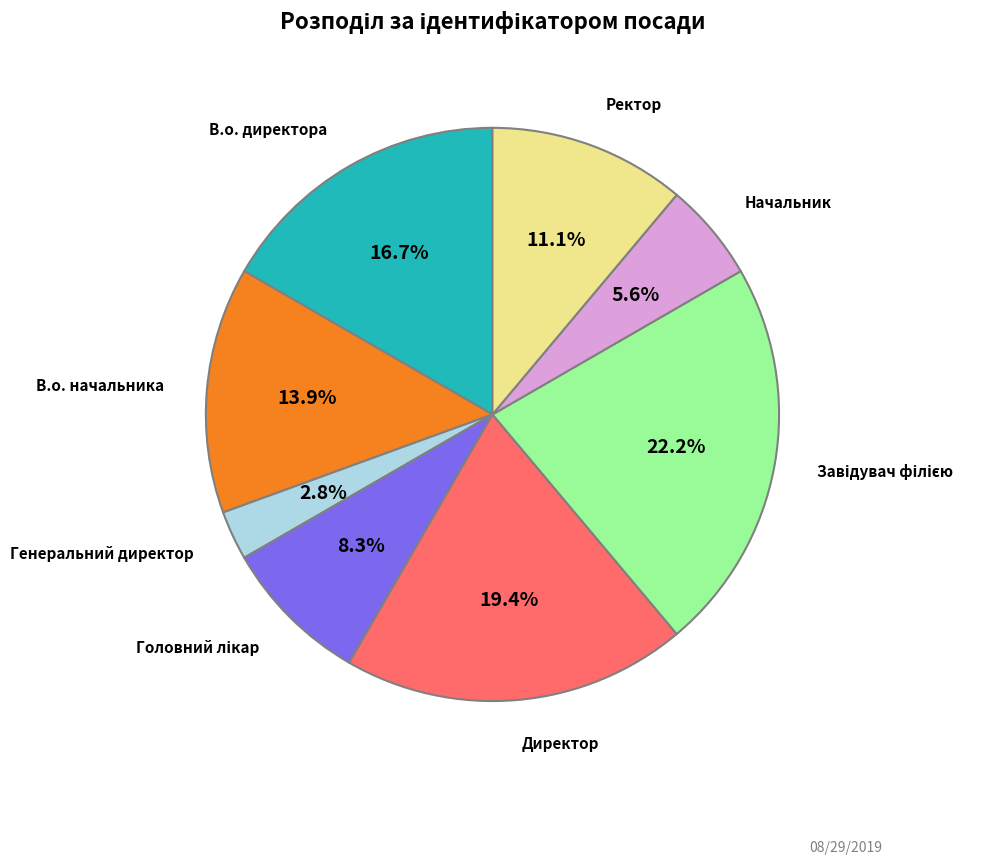

Count the number of slices in the pie.

8